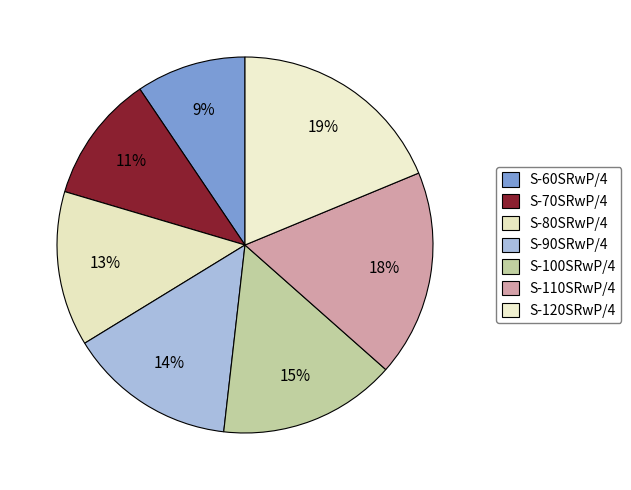

How many segments does this pie chart have?

7